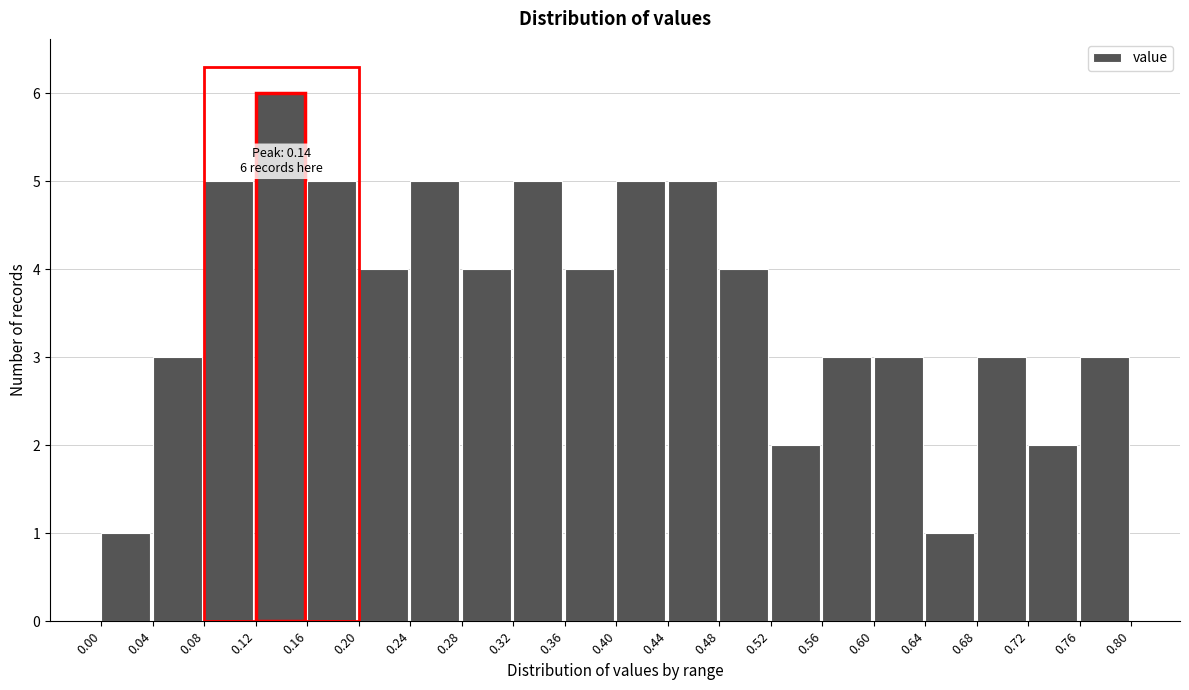

Over which range of the x-axis is the bar tallest?

0.12 to 0.16